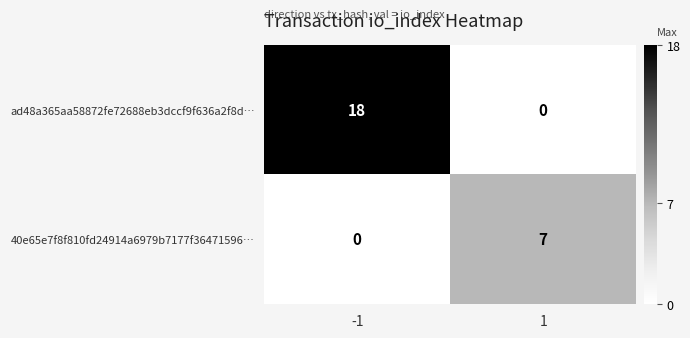

True or false: 40e65e7f8f810fd24914a6979b7177f36471596… has a value of -4 at -1.

False